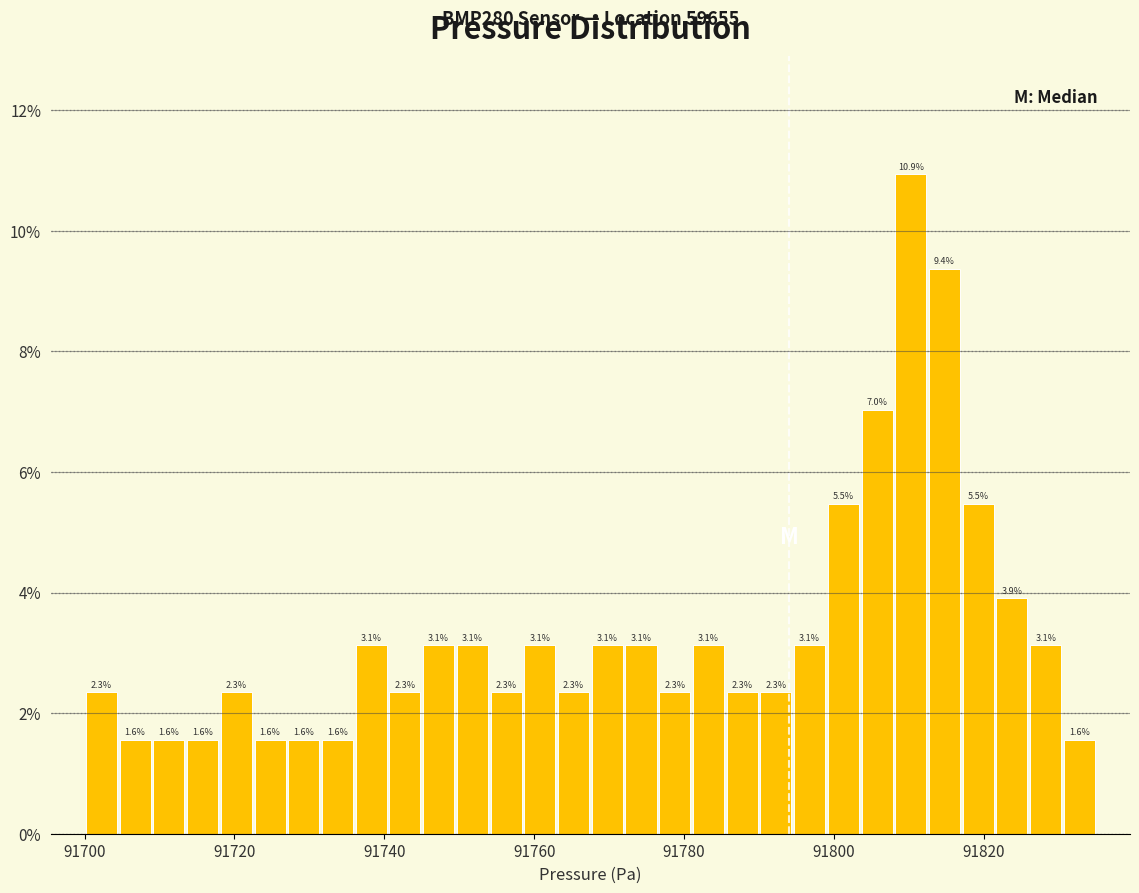

Read against the x-axis, roughly where is the centre of the tallest bar?

91810